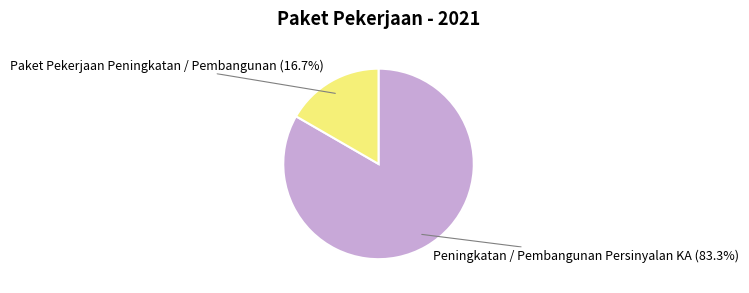

To the nearest percent, what is the combined percentage of Peningkatan / Pembangunan Persinyalan KA and Paket Pekerjaan Peningkatan / Pembangunan?

100%